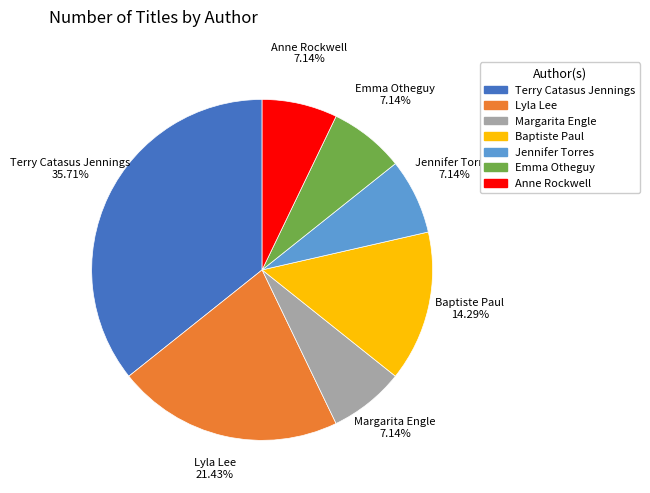

Does Emma Otheguy represent more than half of the total?

No